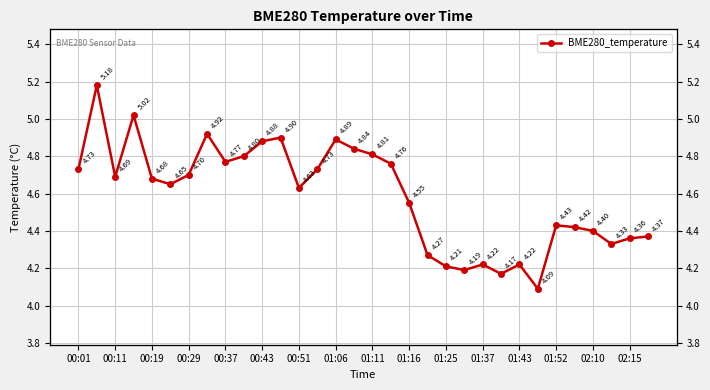

The chart shows a value of 4.2 at 21. True or false?

True